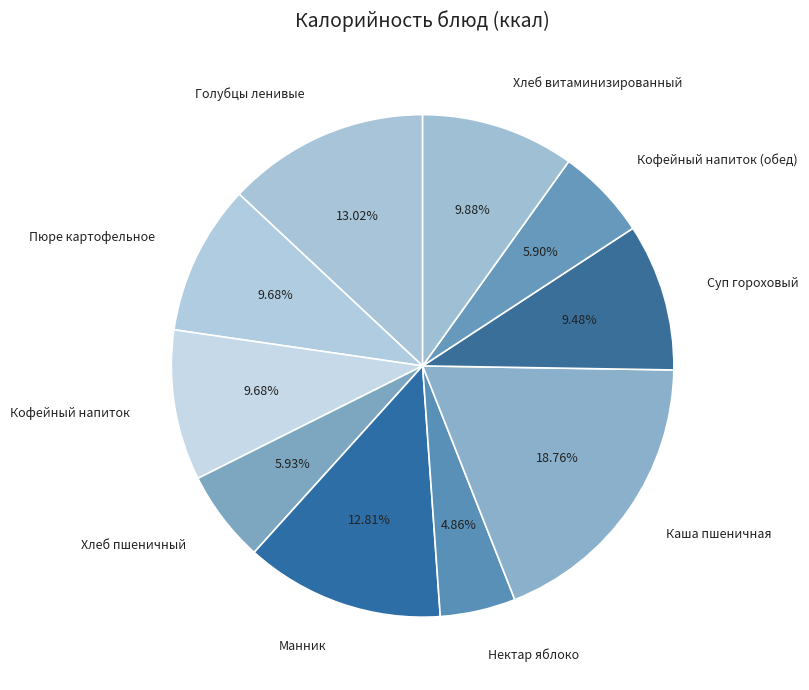

Is there any slice that represents more than half of the pie?

No